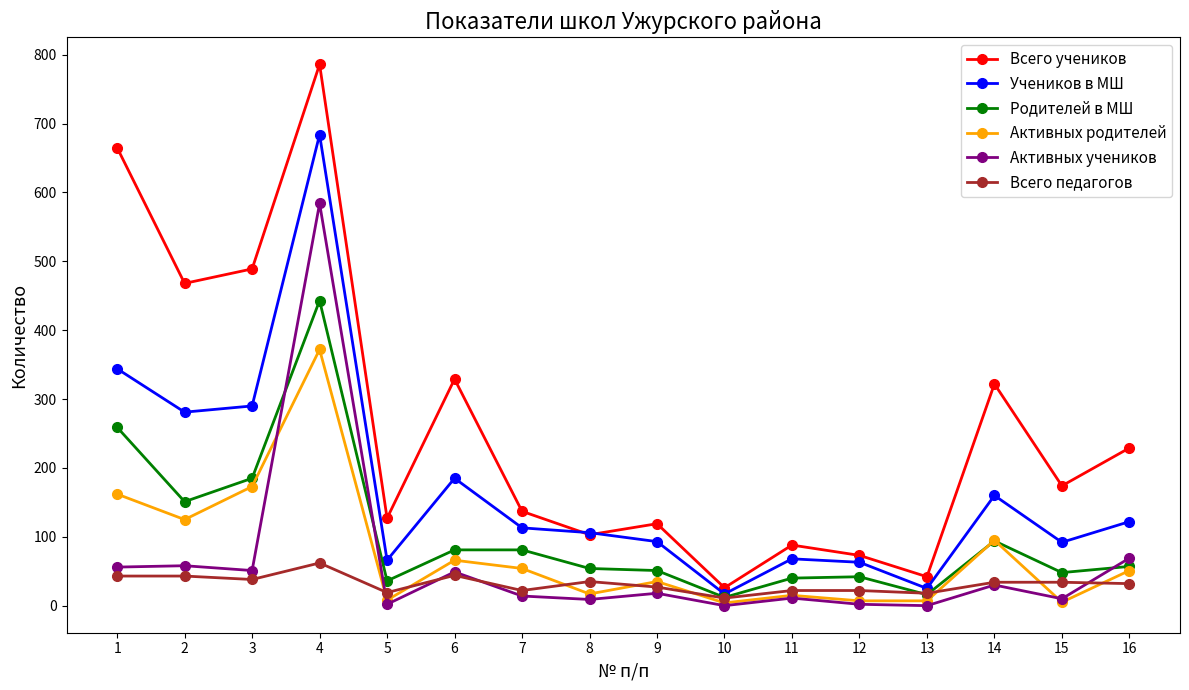

What is the maximum value for Родителей в МШ?

443